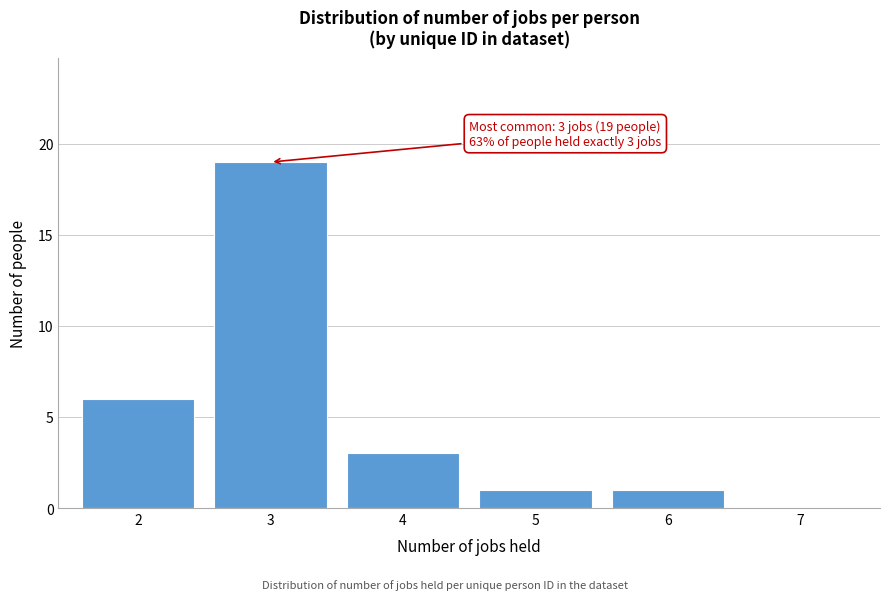

Reading left to right, extract all data points from this chart.

2=6	3=19	4=3	5=1	6=1	7=0